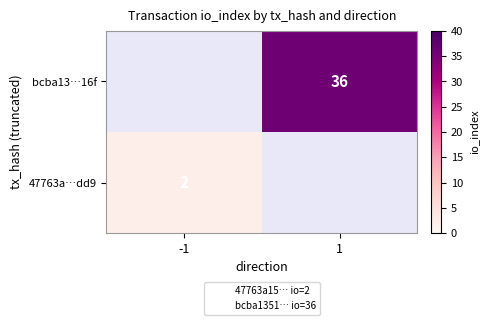

Where is 47763a…dd9 nearest to the value 1?

-1